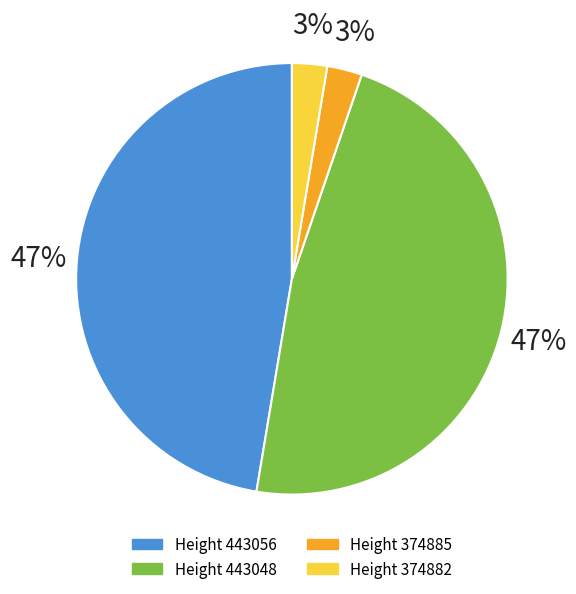

Which has a higher value, 374882 or 443056?

443056